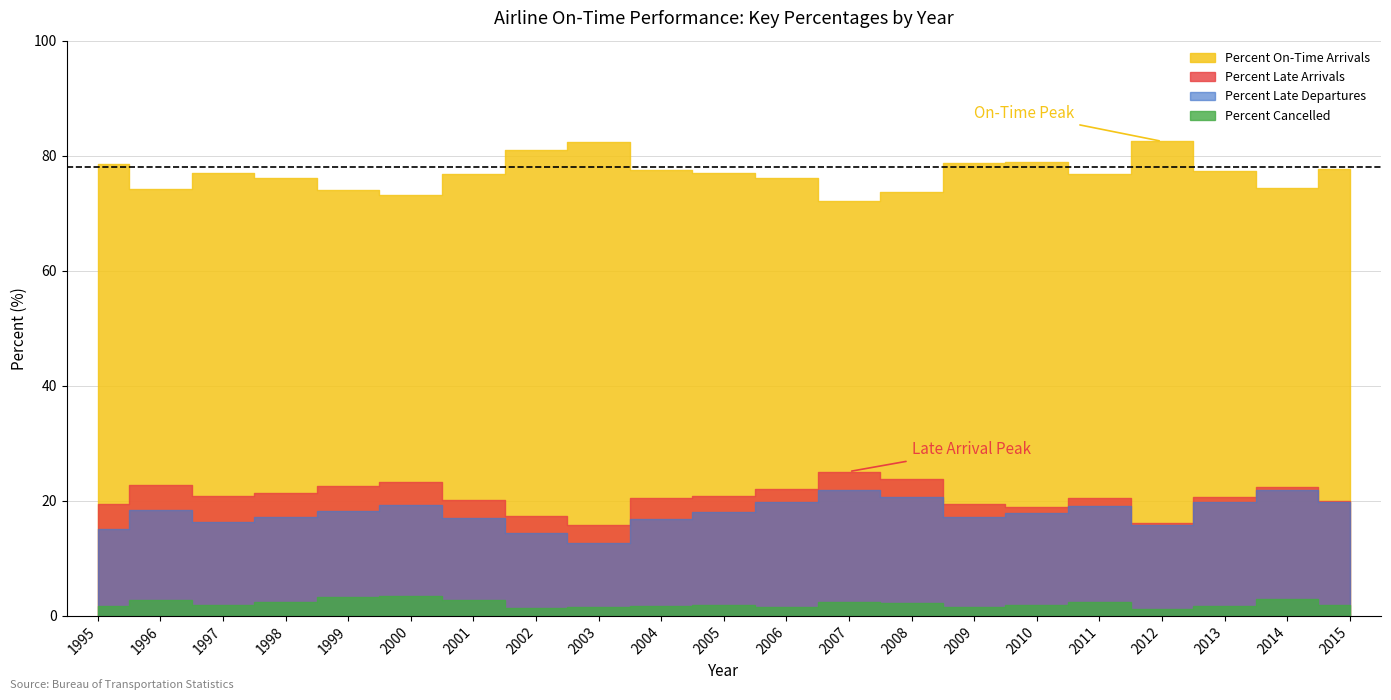

Reading right to left, transcribe all the data shown in this chart.

Percent On-Time Arrivals: 77.7	74.4	77.3	82.5	76.8	78.8	78.7	73.7	72.2	76.2	77.0	77.6	82.3	81.1	76.8	73.1	74.0	76.0	76.9	74.2	78.5
Percent Late Arrivals: 20.0	22.5	20.7	16.2	20.5	18.9	19.5	23.8	25.1	22.1	20.9	20.5	15.9	17.4	20.1	23.2	22.5	21.4	20.9	22.8	19.5
Percent Late Departures: 19.7	21.9	19.9	15.8	19.1	17.8	17.1	20.7	22.0	19.8	18.1	16.8	12.6	14.4	17.0	19.3	18.2	17.2	16.4	18.4	15.2
Percent Cancelled: 2.0	2.9	1.7	1.1	2.4	2.0	1.5	2.2	2.5	1.5	1.9	1.7	1.6	1.3	2.8	3.4	3.2	2.3	2.0	2.7	1.8